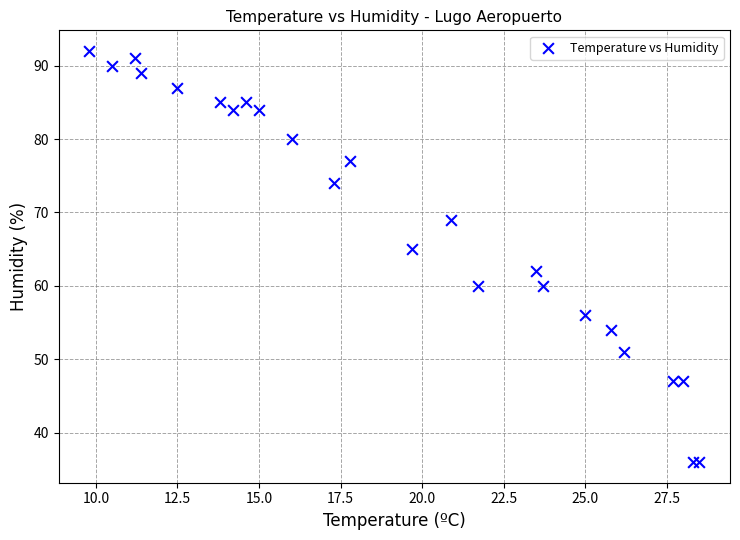

What Y value in the scatter plot is closest to 64?

65